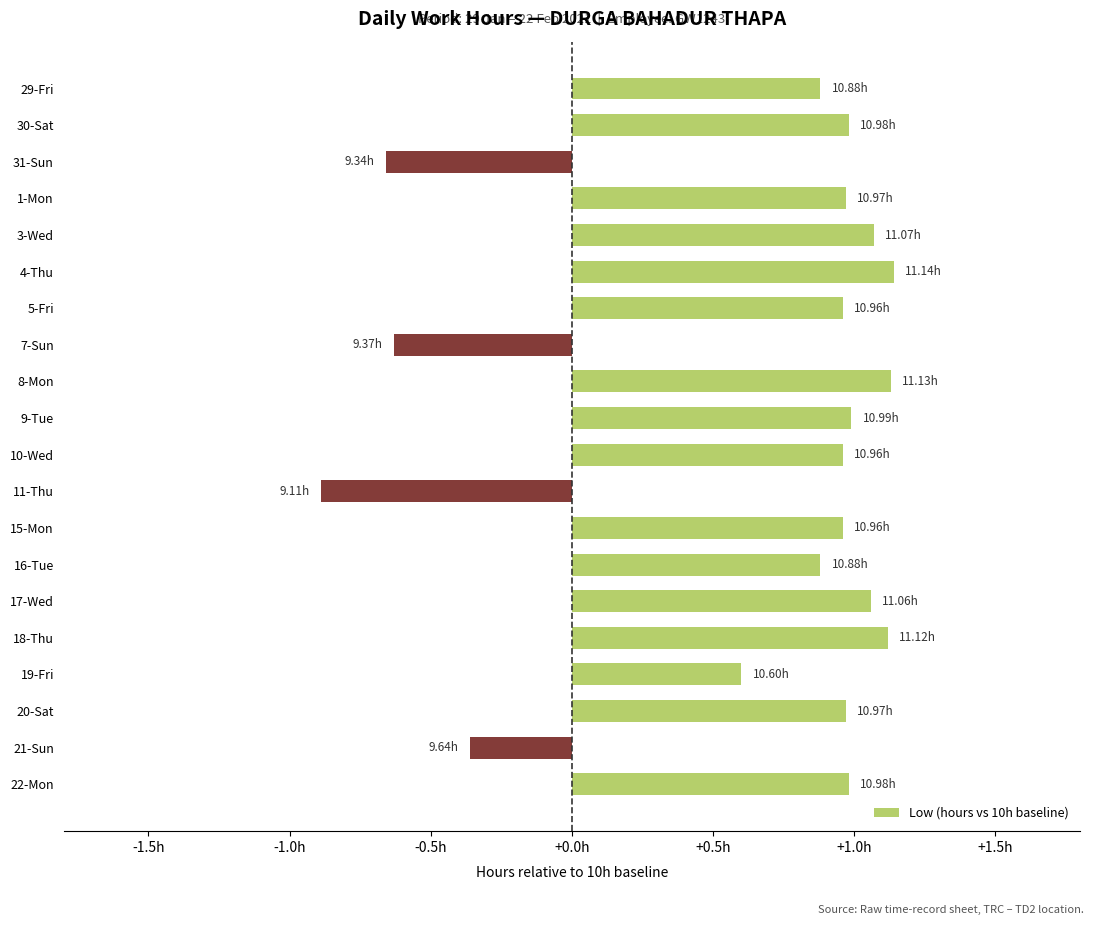

Does the chart contain any negative values?

Yes